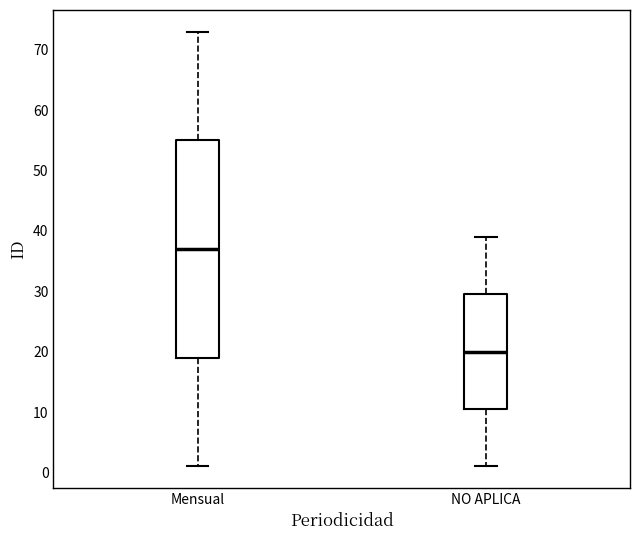

Comparing the boxes themselves (not the whiskers), which one is the tallest?

Mensual